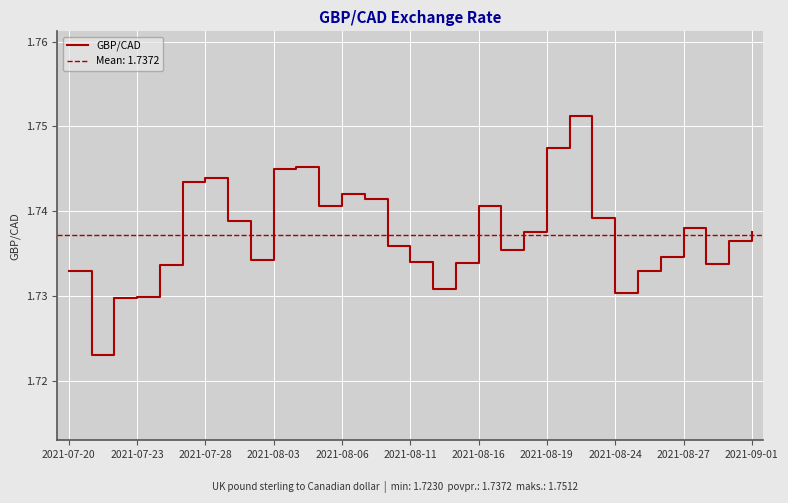

Reading left to right, list all the values displayed in this chart.

1.7	1.7	1.7	1.7	1.7	1.7	1.7	1.7	1.7	1.7	1.7	1.7	1.7	1.7	1.7	1.7	1.7	1.7	1.7	1.7	1.7	1.7	1.8	1.7	1.7	1.7	1.7	1.7	1.7	1.7	1.7